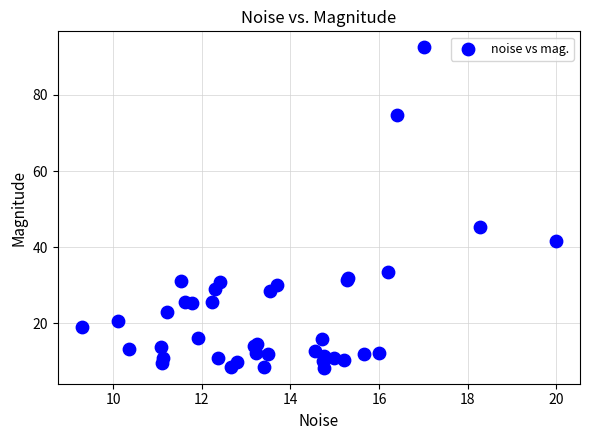

What Y value in the scatter plot is closest to 50?

45.4